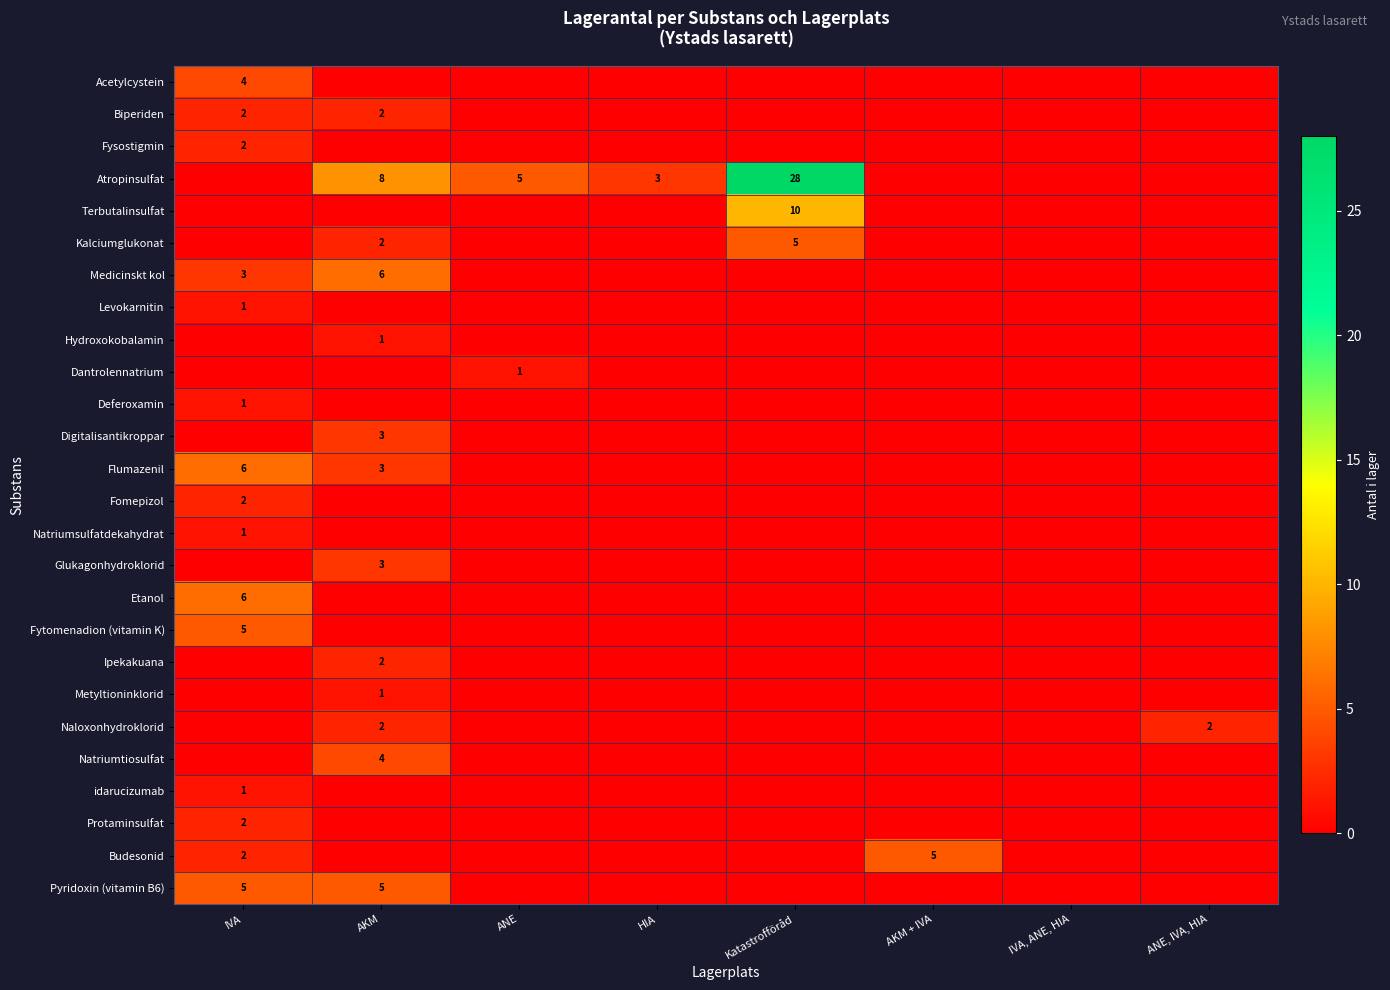

How many Fysostigmin values are between 0 and 1?

7